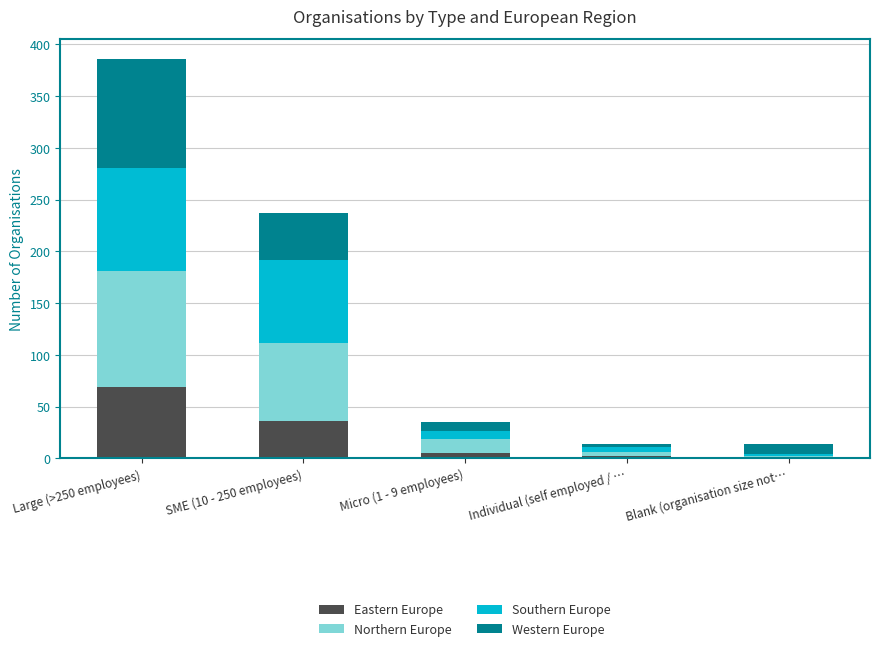

At which label does Eastern Europe reach its peak?

Large (>250 employees)